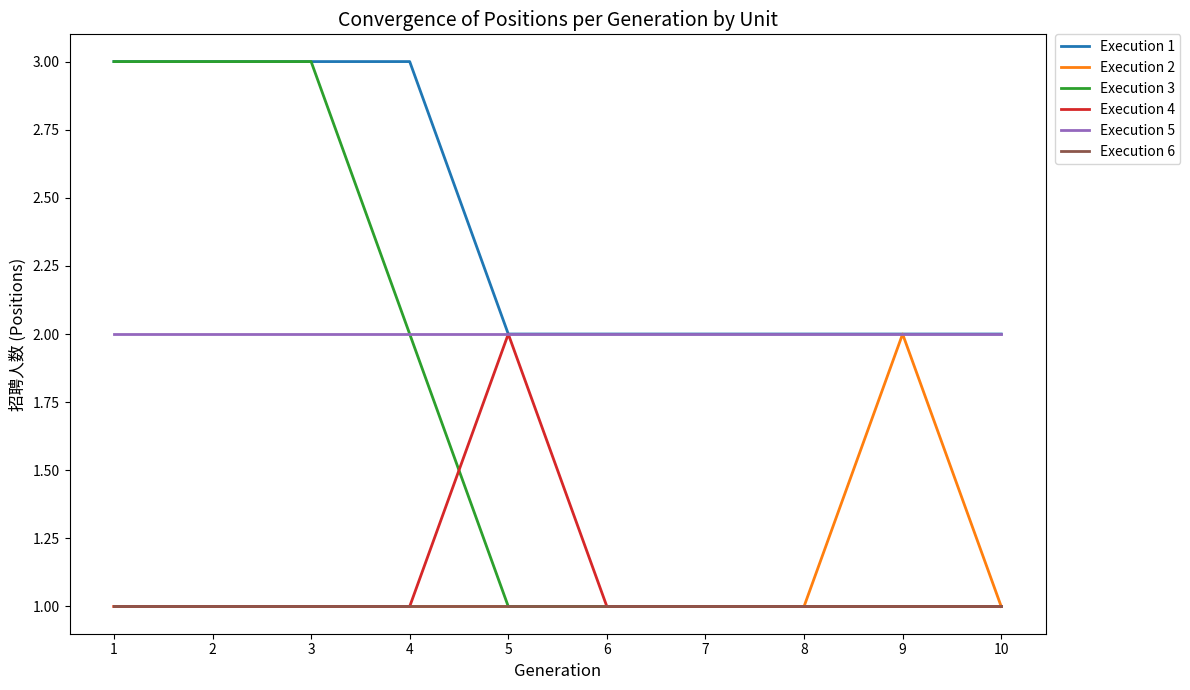

At how many categories does at least one series exceed 1?

10